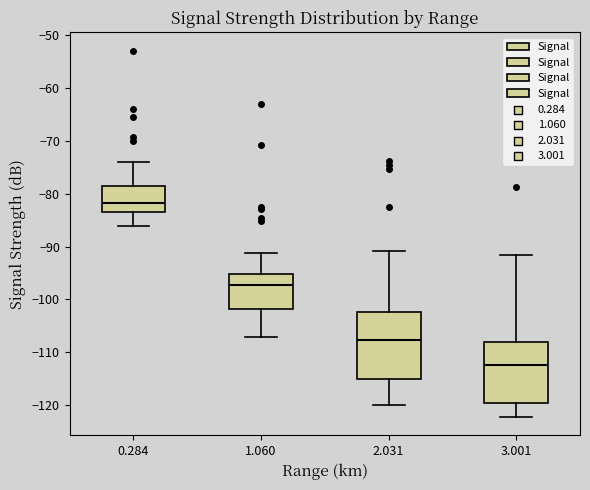

Comparing the boxes themselves (not the whiskers), which one is the tallest?

2.031